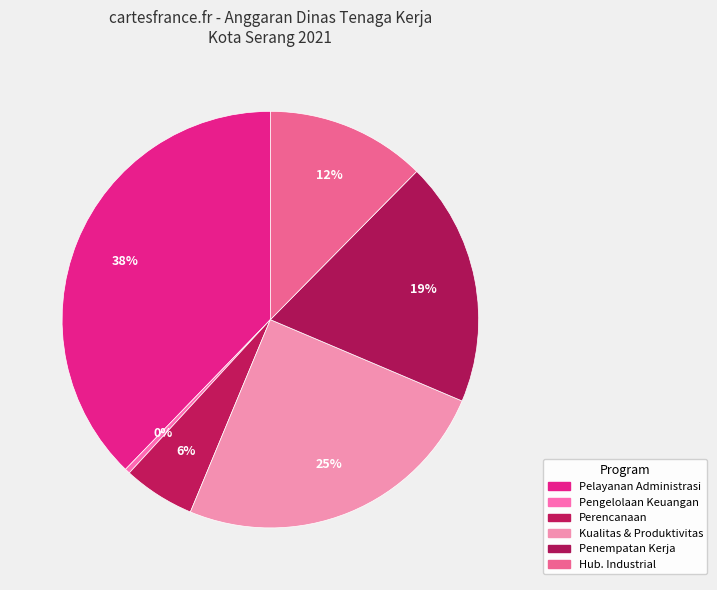

Is there a majority slice in this chart?

No